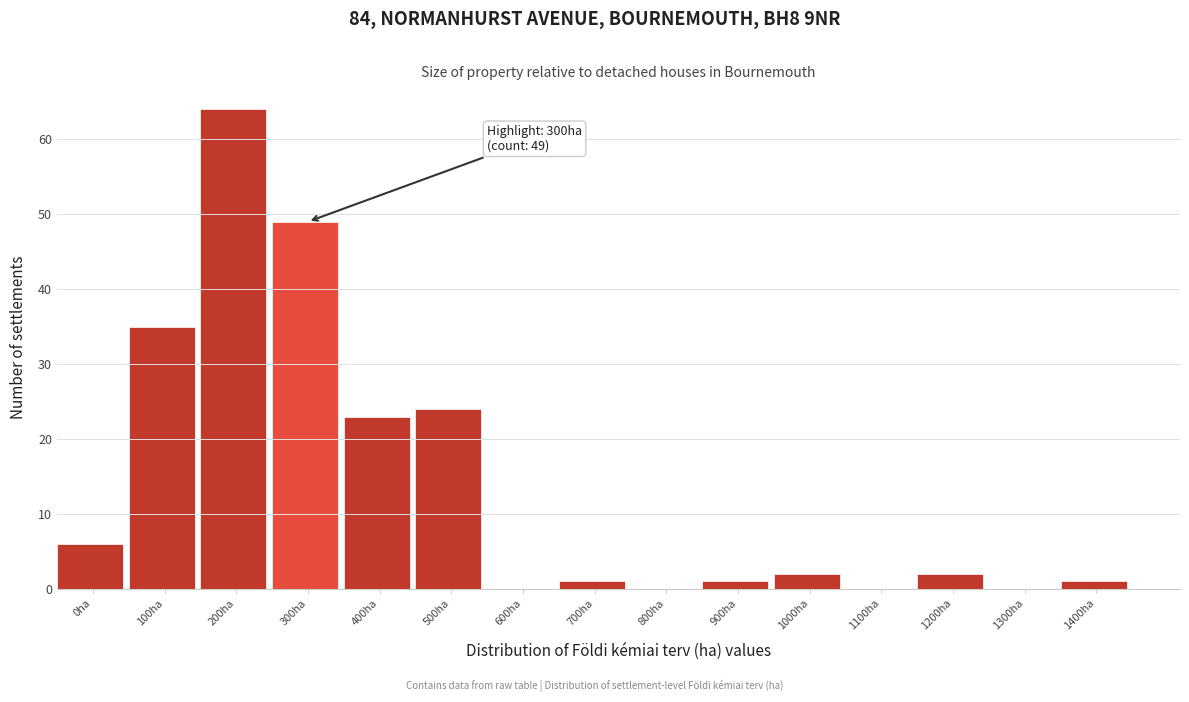

Reading right to left, transcribe all the data shown in this chart.

1400ha=1	1300ha=0	1200ha=2	1100ha=0	1000ha=2	900ha=1	800ha=0	700ha=1	600ha=0	500ha=24	400ha=23	300ha=49	200ha=64	100ha=35	0ha=6